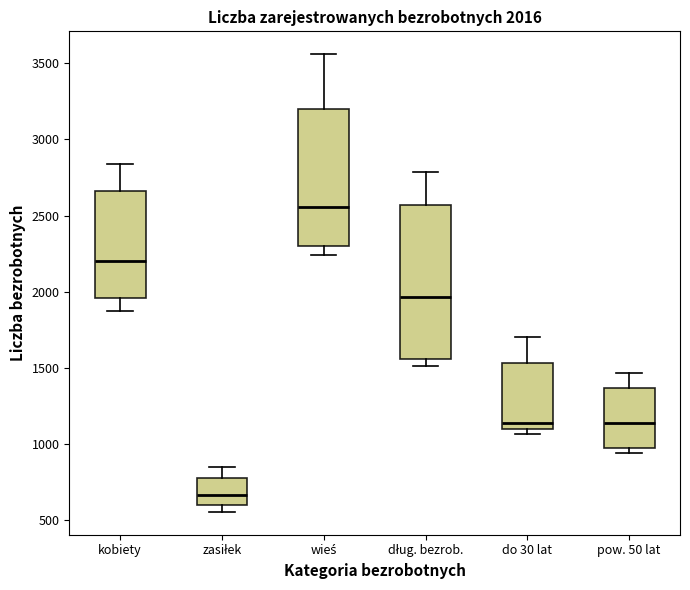

Which box's median line is the highest?

wieś